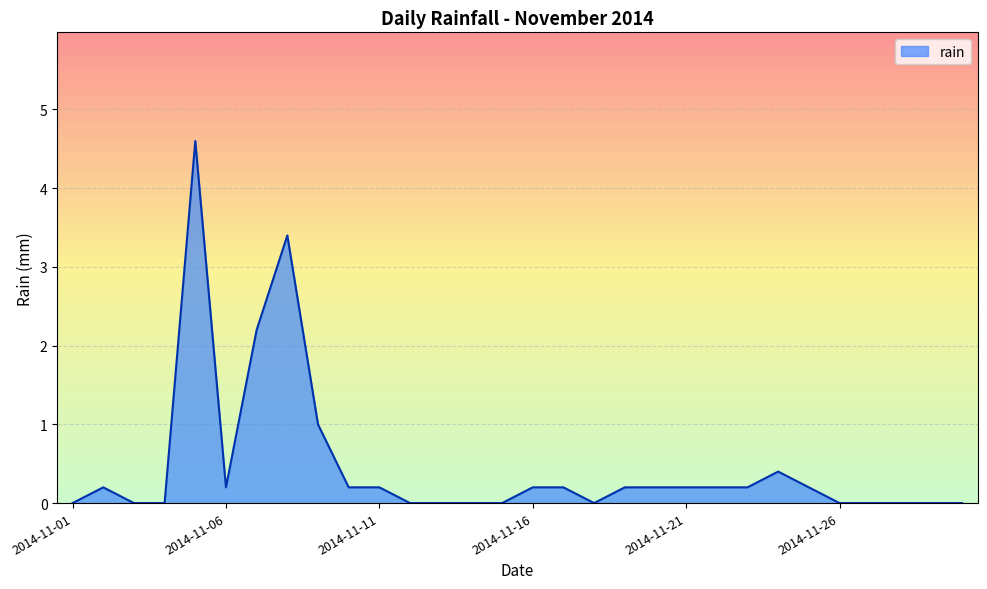

What is the difference between the maximum and minimum values?

4.6